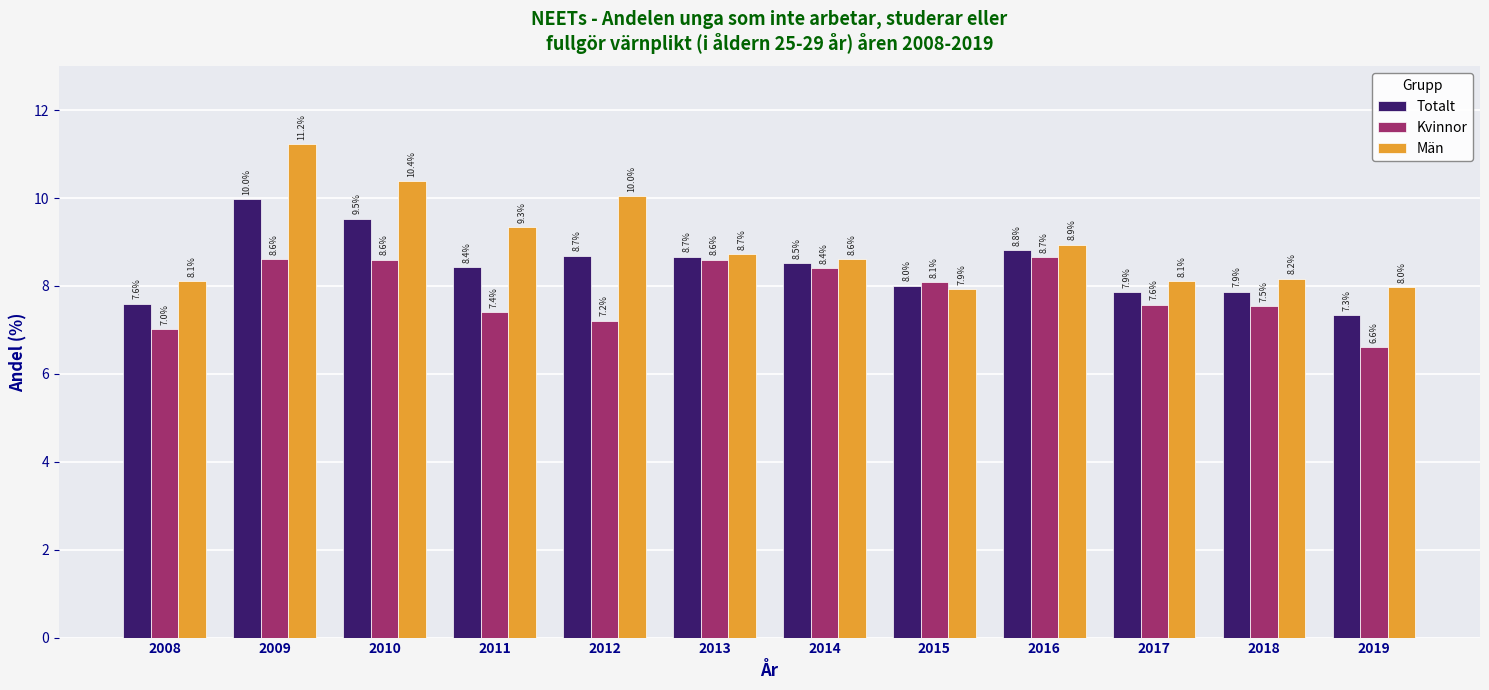

The Totalt series shows 7.9 at 2017. True or false?

True